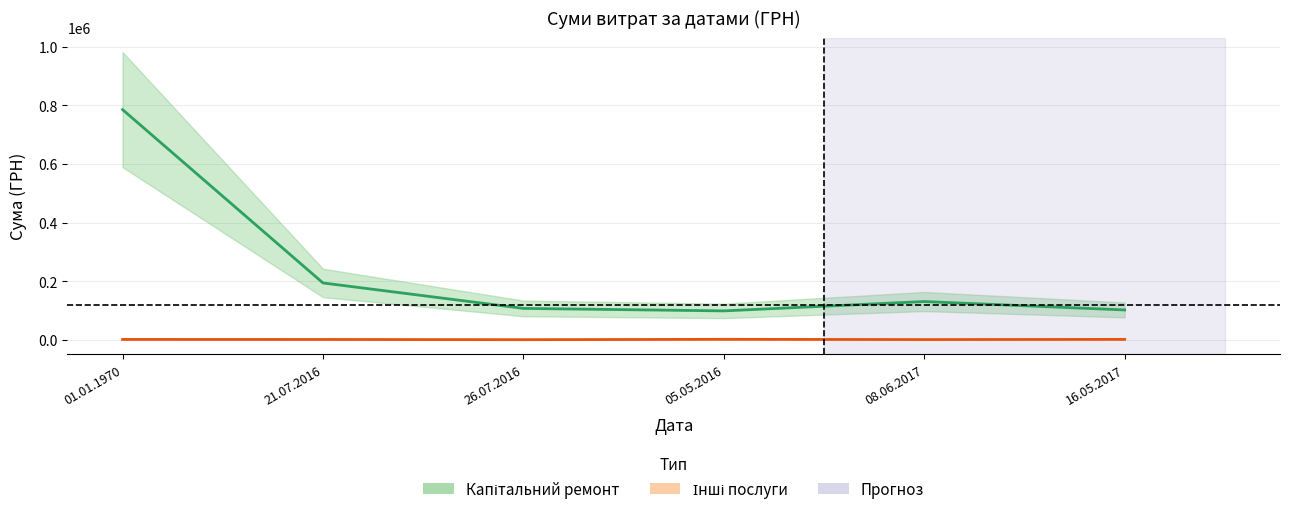

True or false: Інші послуги and Капітальний ремонт intersect in this chart.

False